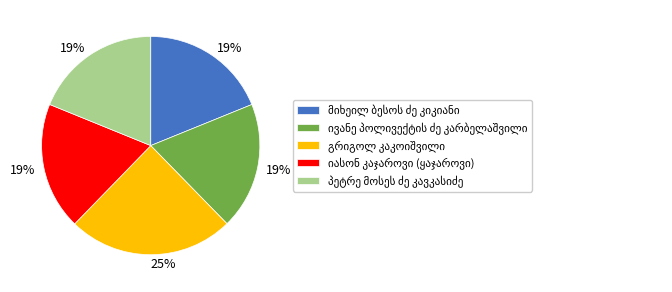

To the nearest percent, what is the difference between the largest and smallest slice percentages?

6%